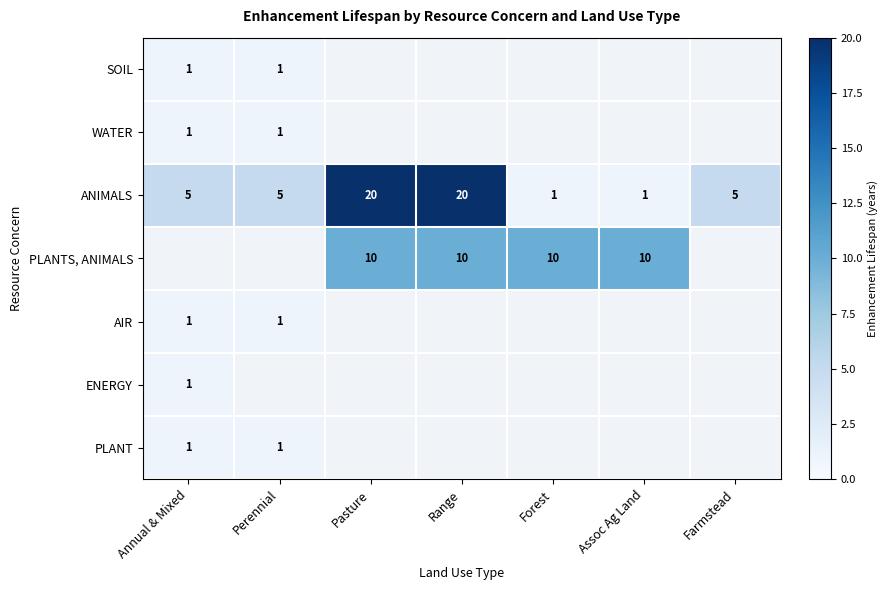

What is the greatest value displayed?

20.0